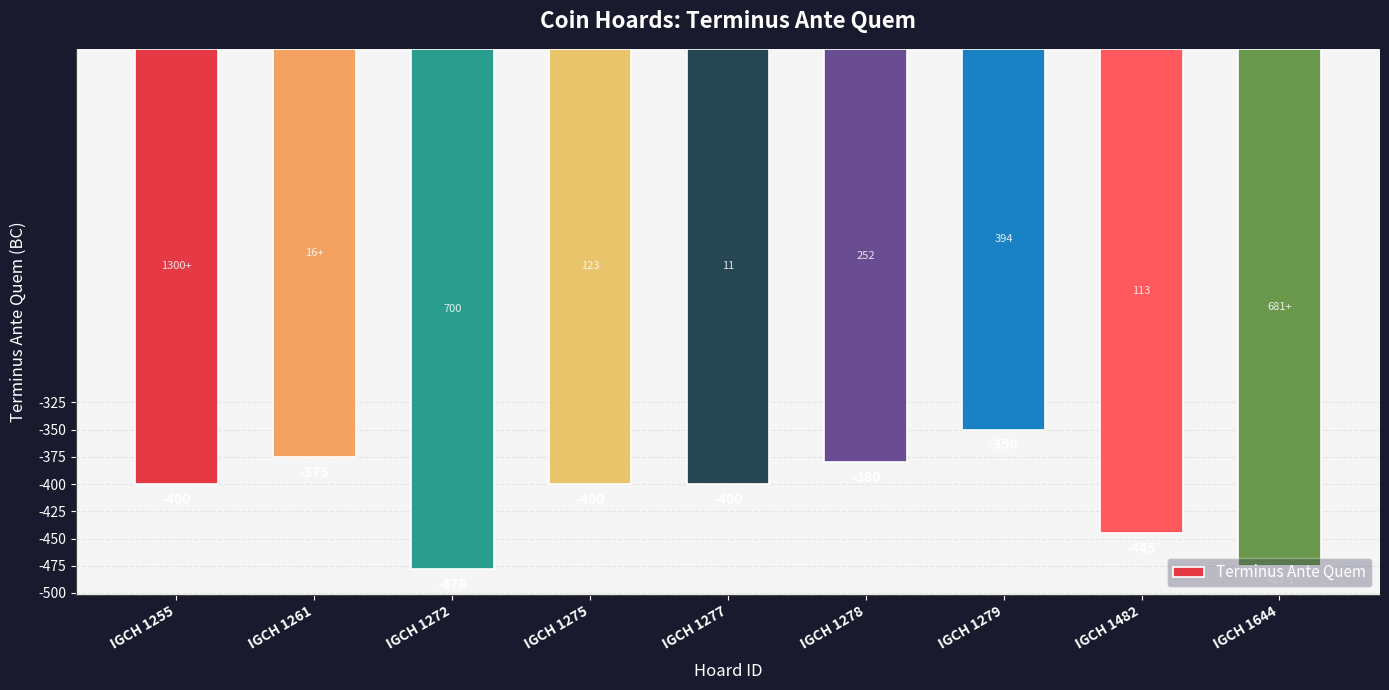

What is the average value?

-411